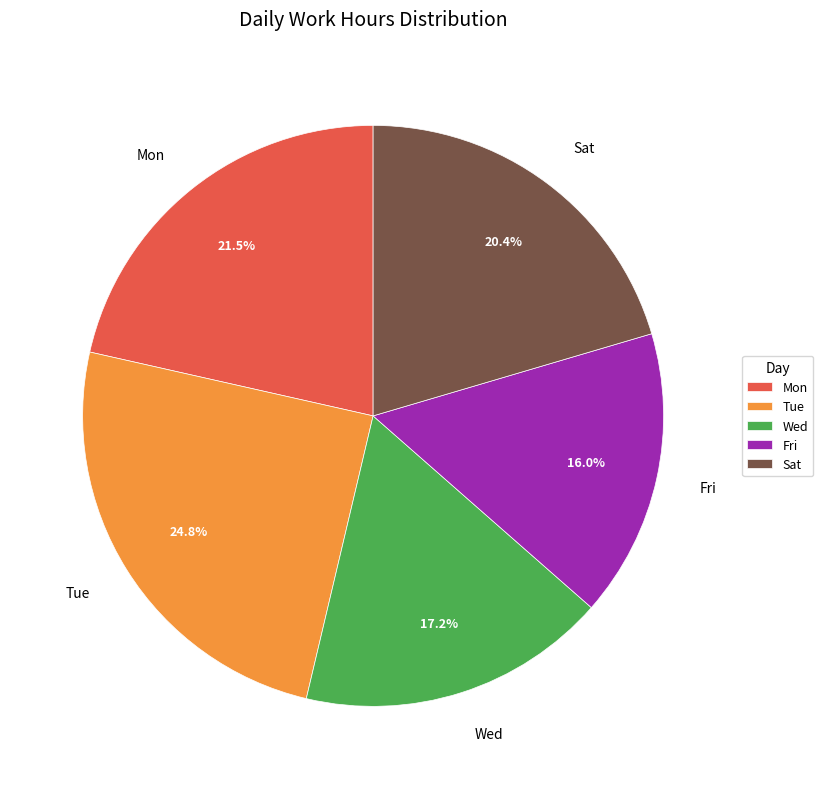

How many slices are in this pie chart?

5